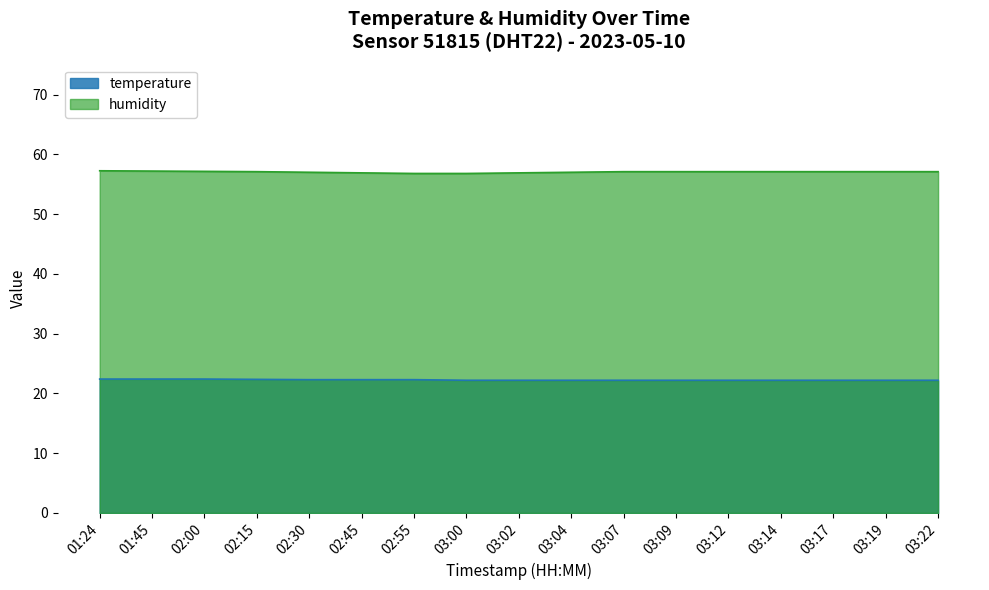

Between 03:12 and 03:00, which is larger?

03:12